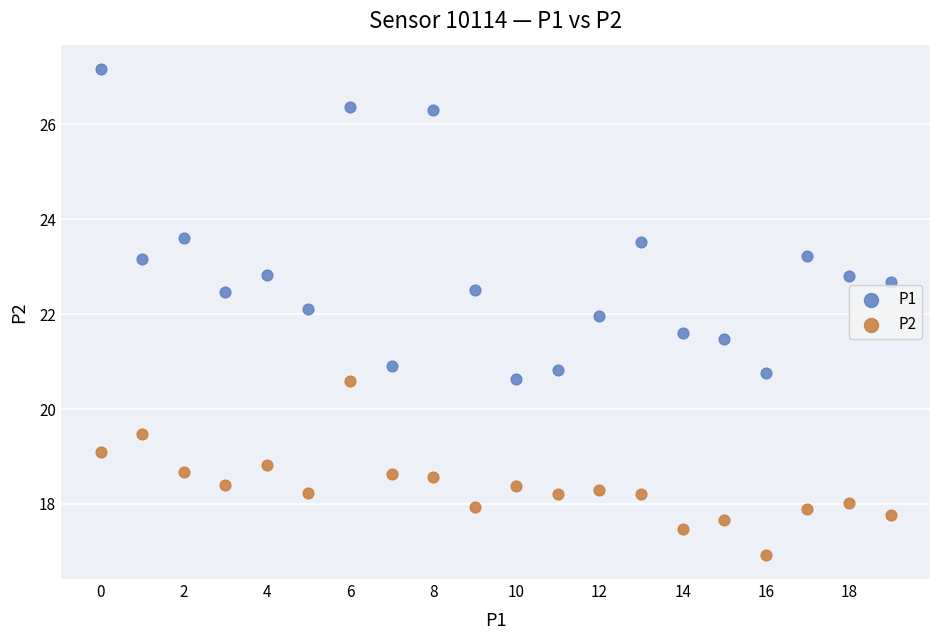

What are all the series names shown in the legend?

P1, P2